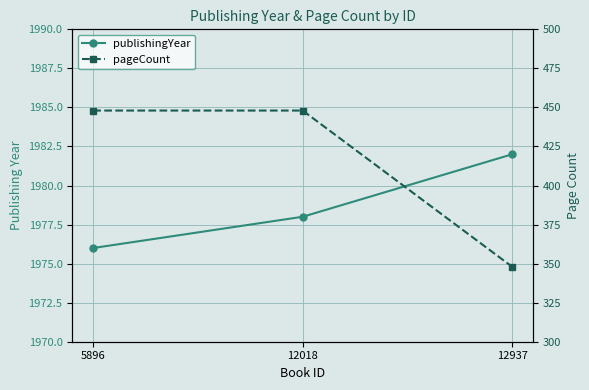

Does the chart have visible grid lines?

Yes